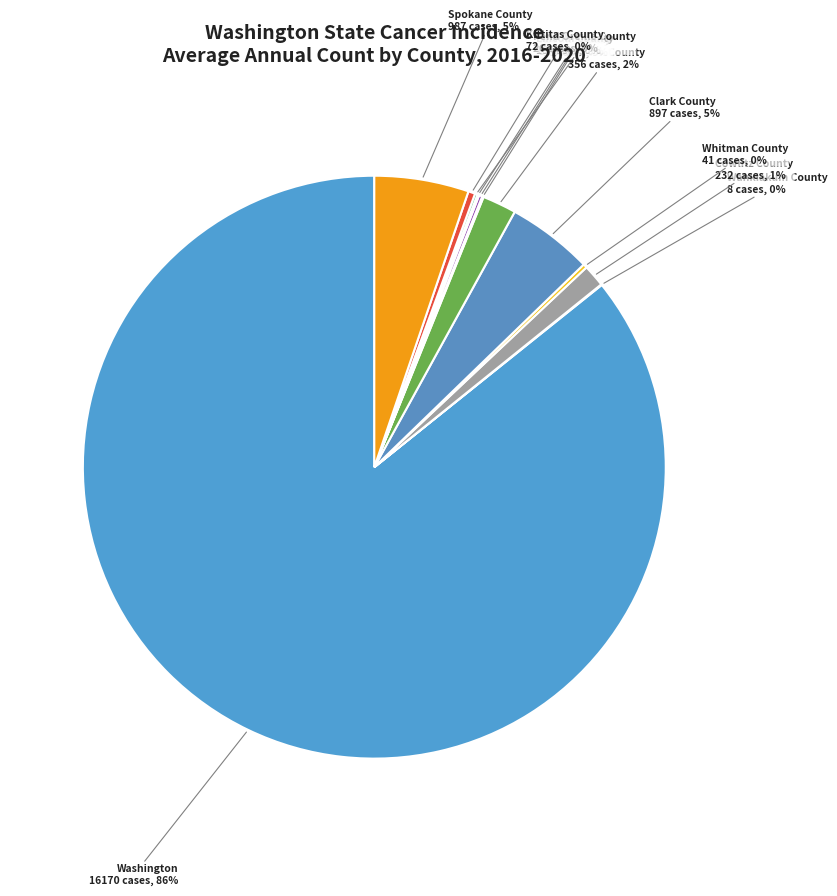

What is the majority slice?

Washington